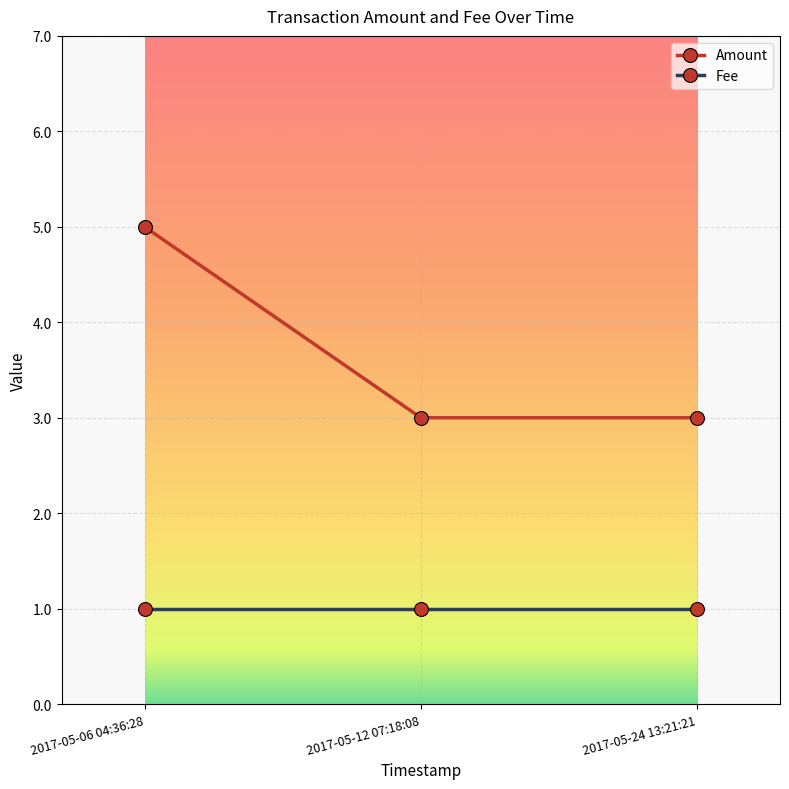

What is the approximate value of Fee at 2017-05-12 07:18:08?

1